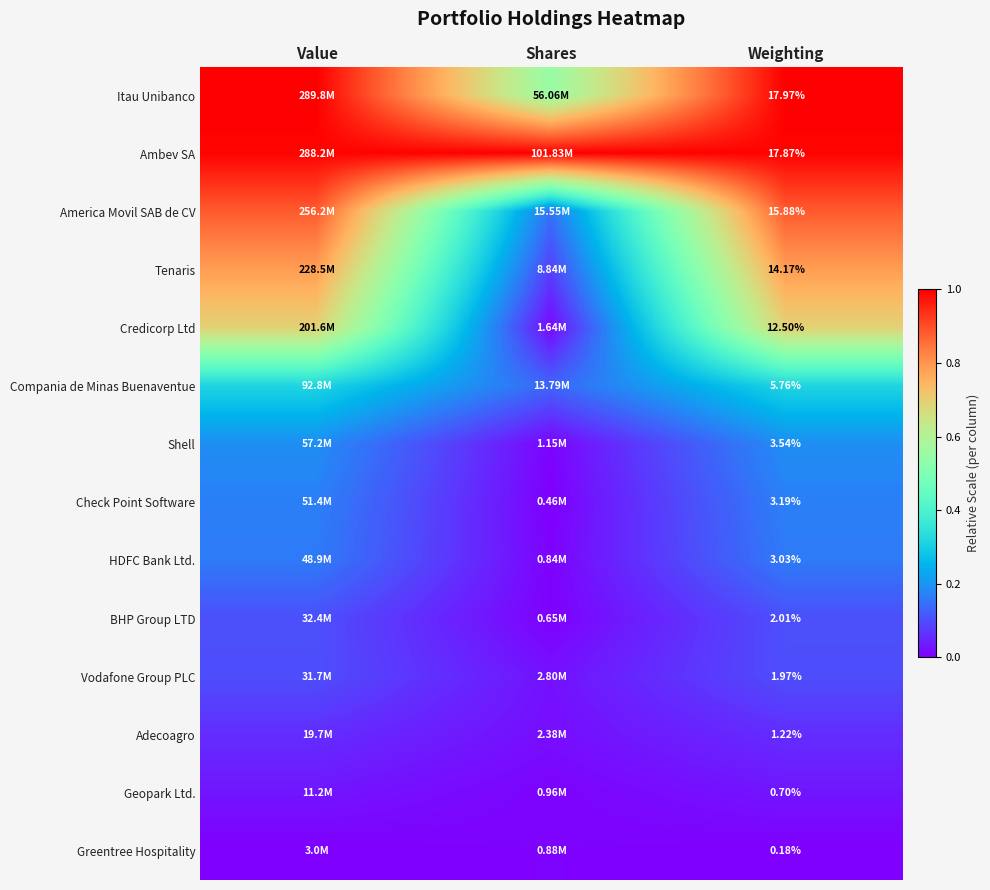

At how many categories does at least one series exceed 0?

3